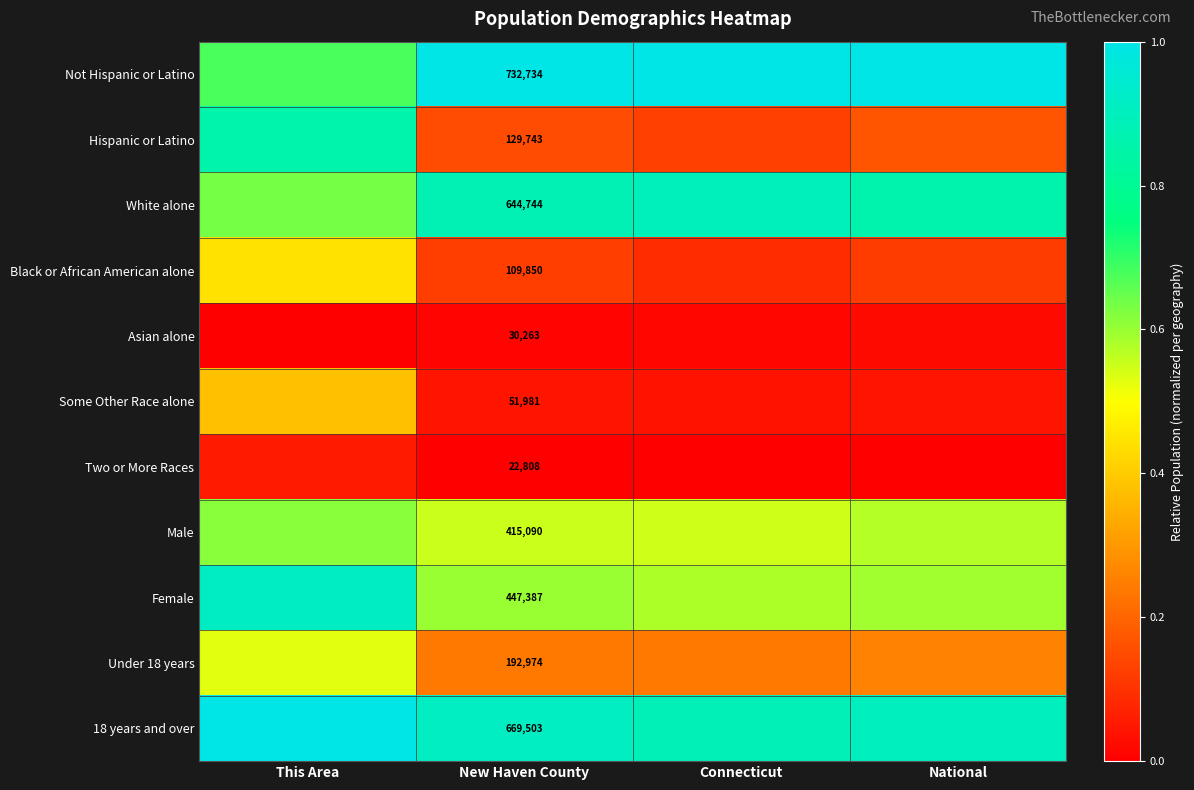

Rank the categories by Black or African American alone value from lowest to highest.

Connecticut, National, New Haven County, This Area